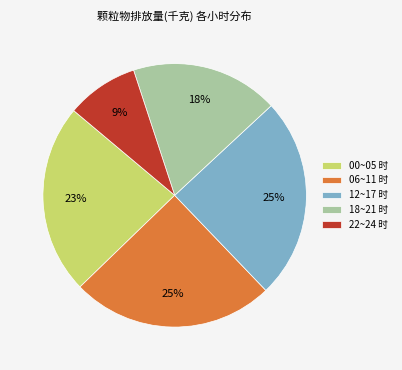

How many segments does this pie chart have?

5